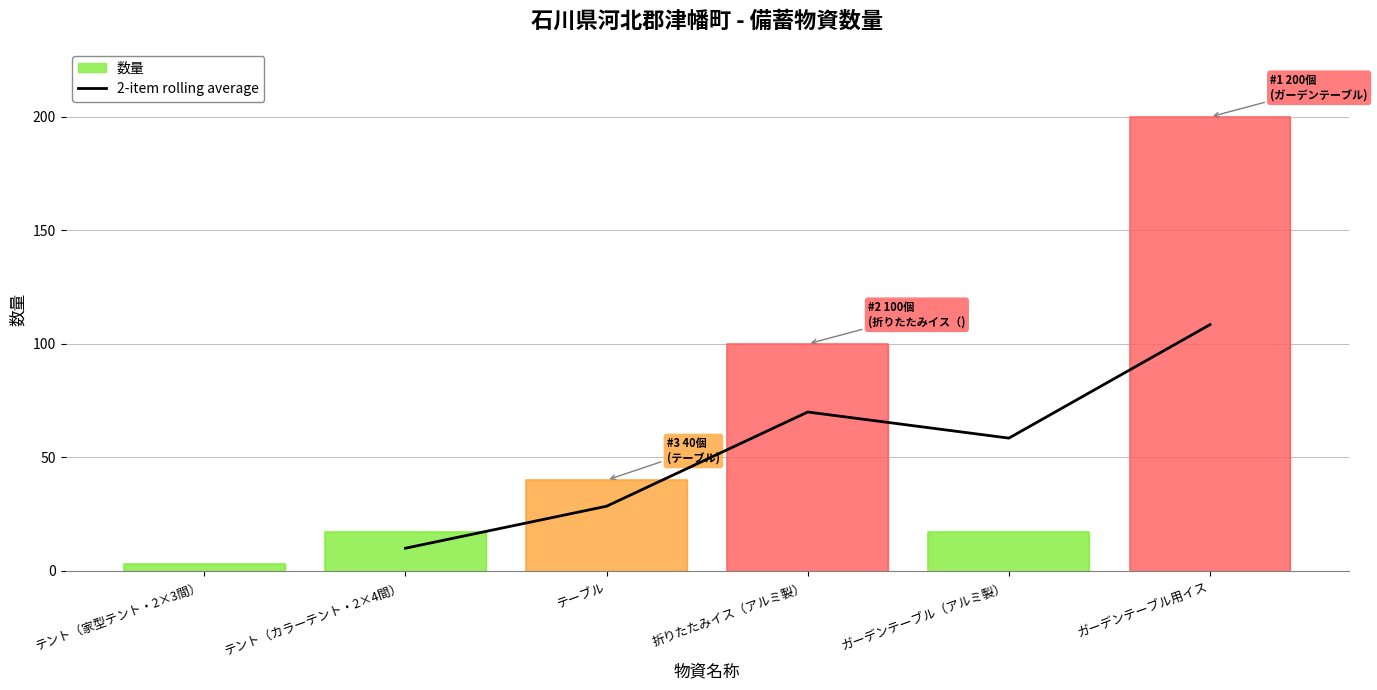

How many values exceed 58?

3